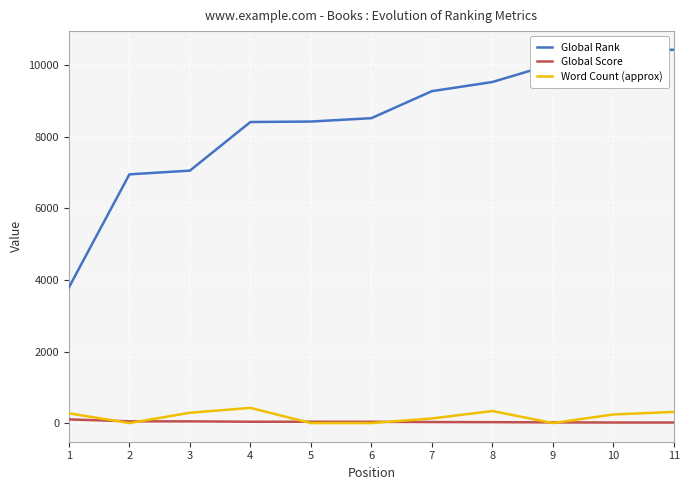

True or false: Global Rank has a value of 8415 at 4.

True